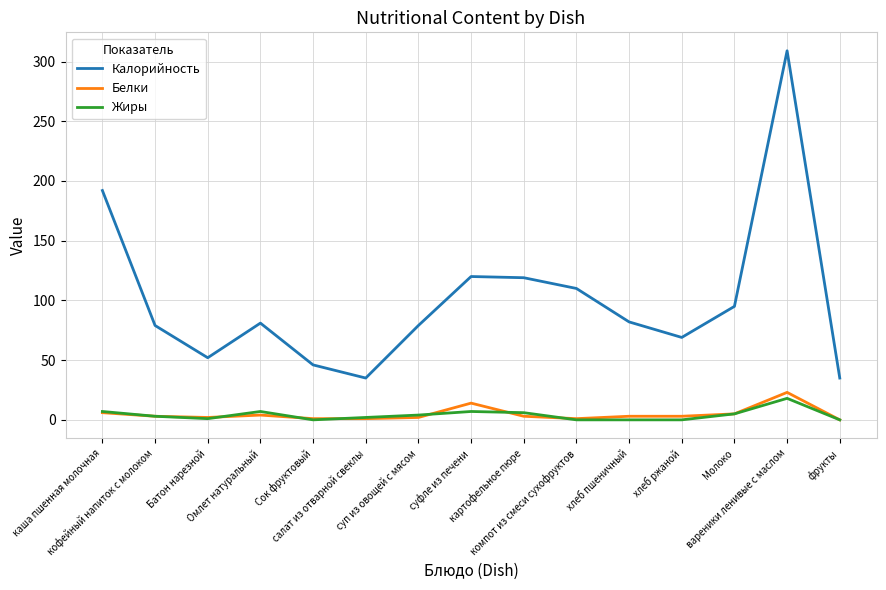

What position from the right is кофейный напиток с молоком?

14